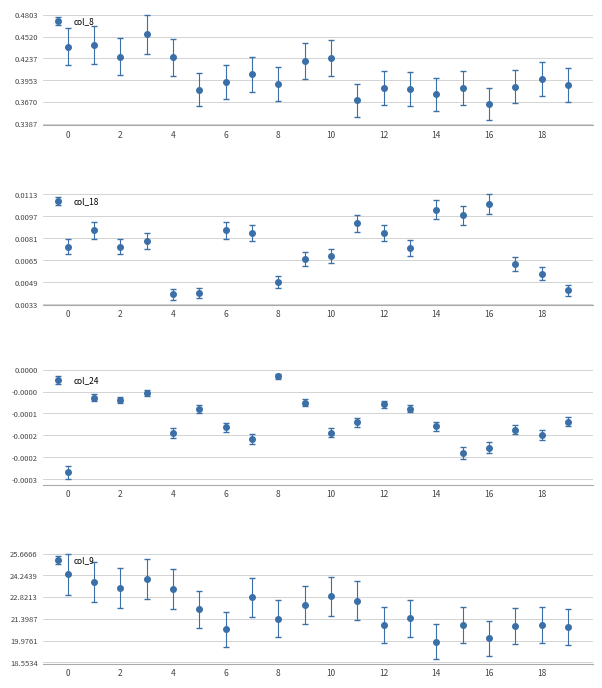

Which series has the largest total across all categories?

col_9